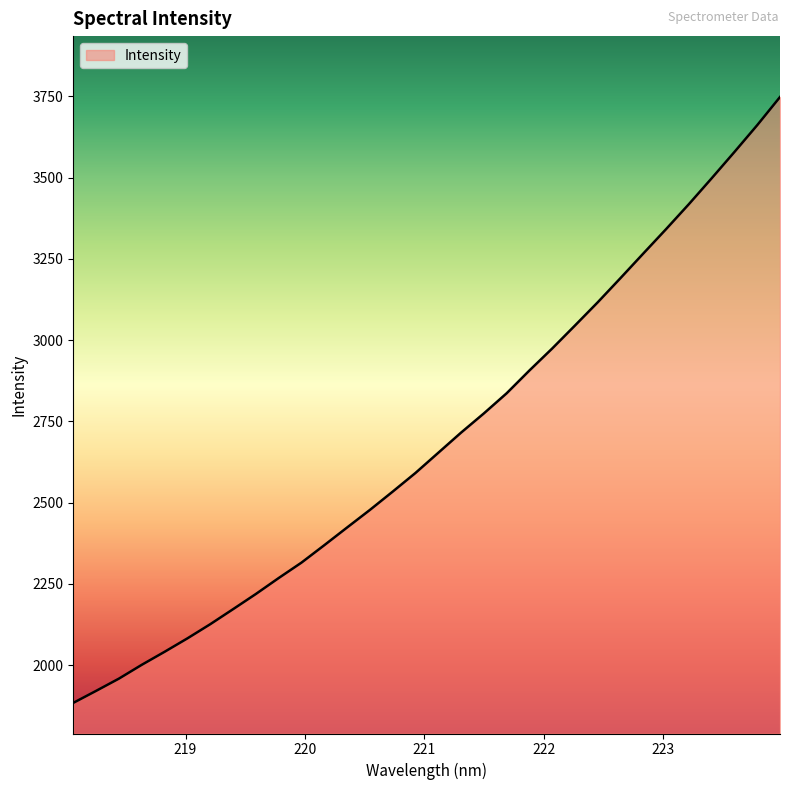

What is the maximum value shown in the chart?

3748.1